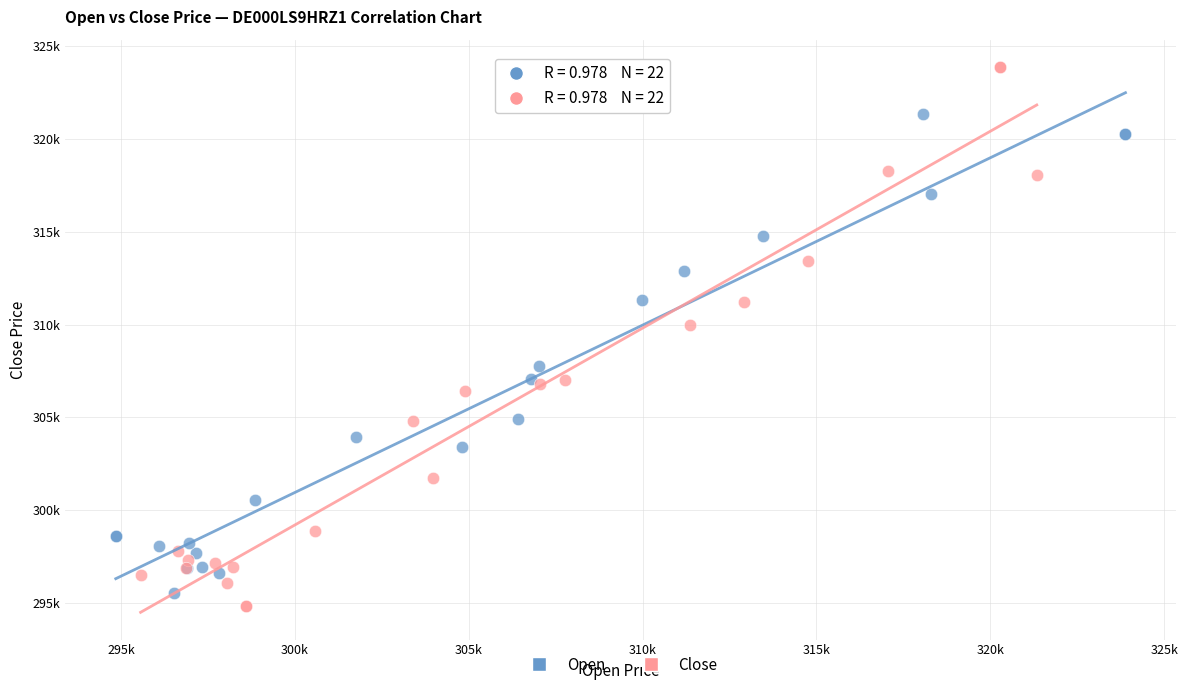

What are all the series names shown in the legend?

Open, Close